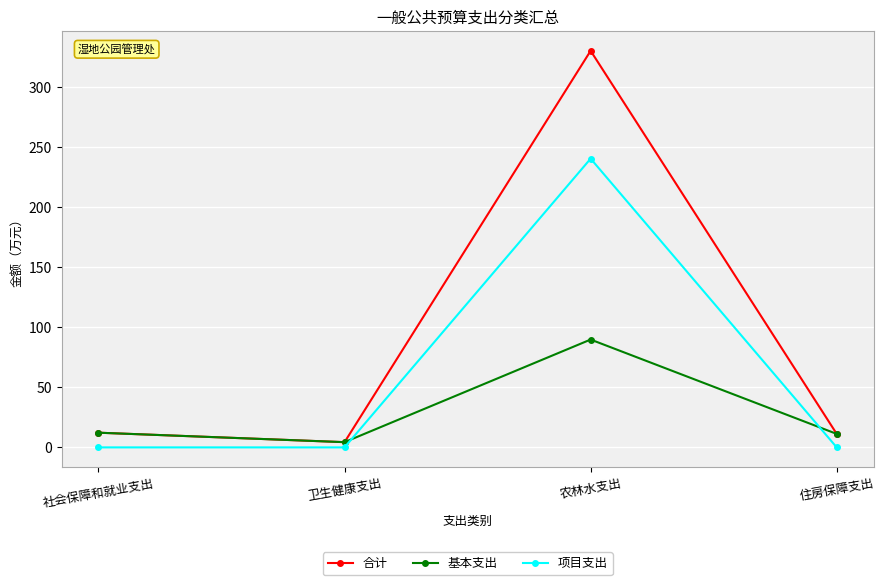

True or false: 合计 and 项目支出 cross at least once.

False